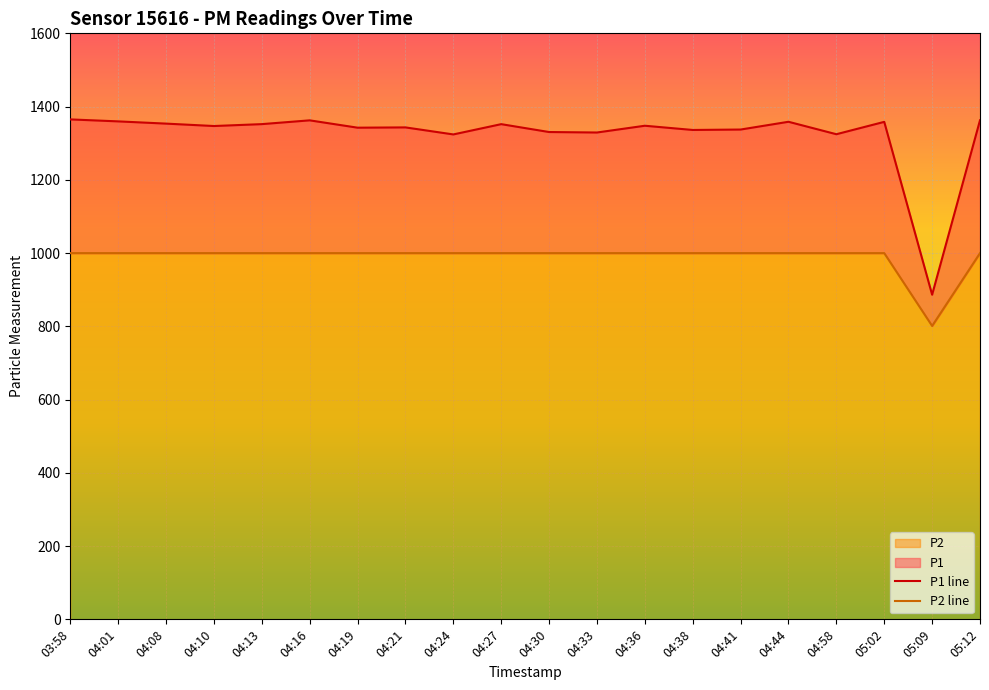

What is the average value of the P2 series?

990.0